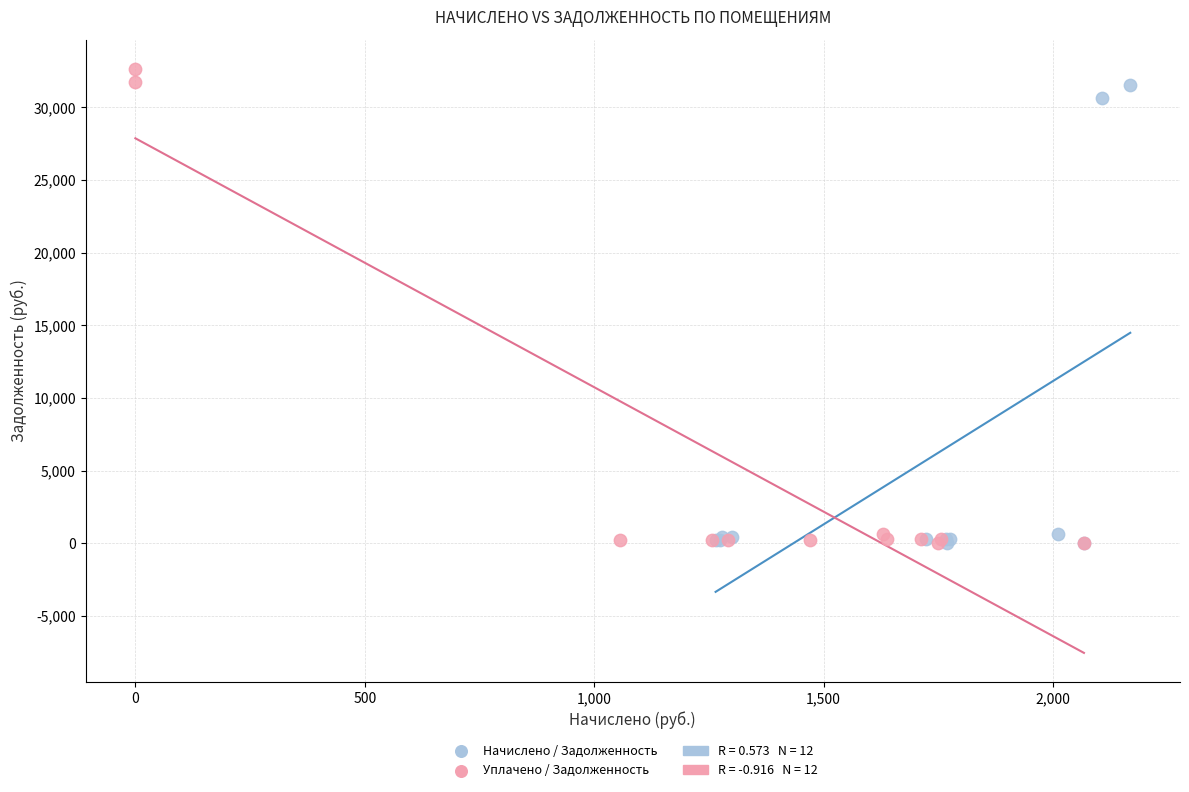

Which series has the largest Y range (max minus min)?

Уплачено / Задолженность